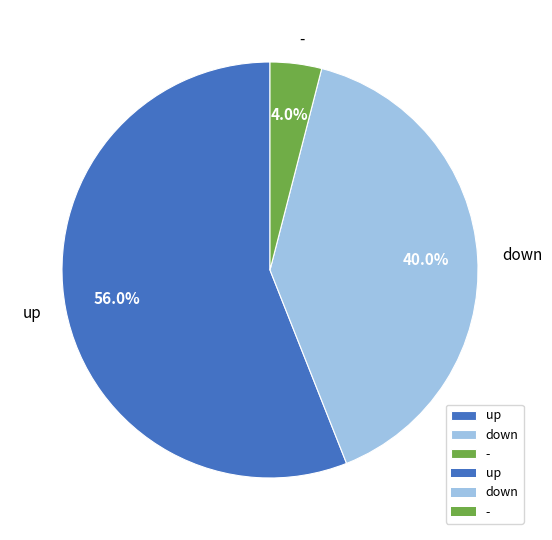

Which category has the biggest portion of the pie?

up